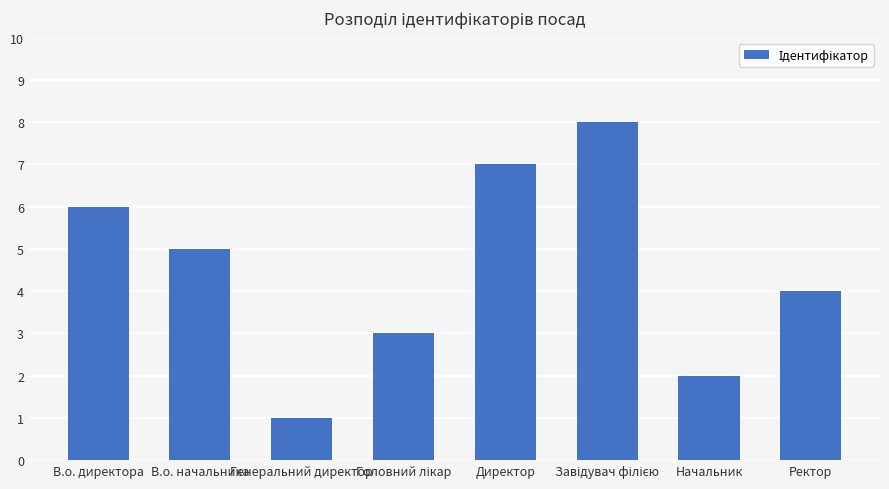

What is the difference between the maximum and second lowest values?

6